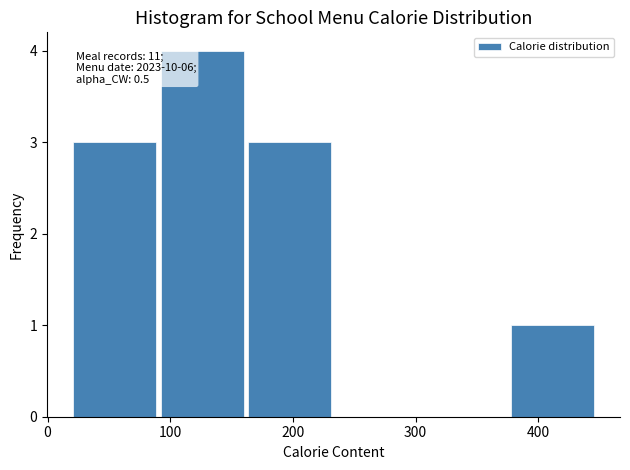

Over which range of the x-axis is the bar tallest?

90 to 160